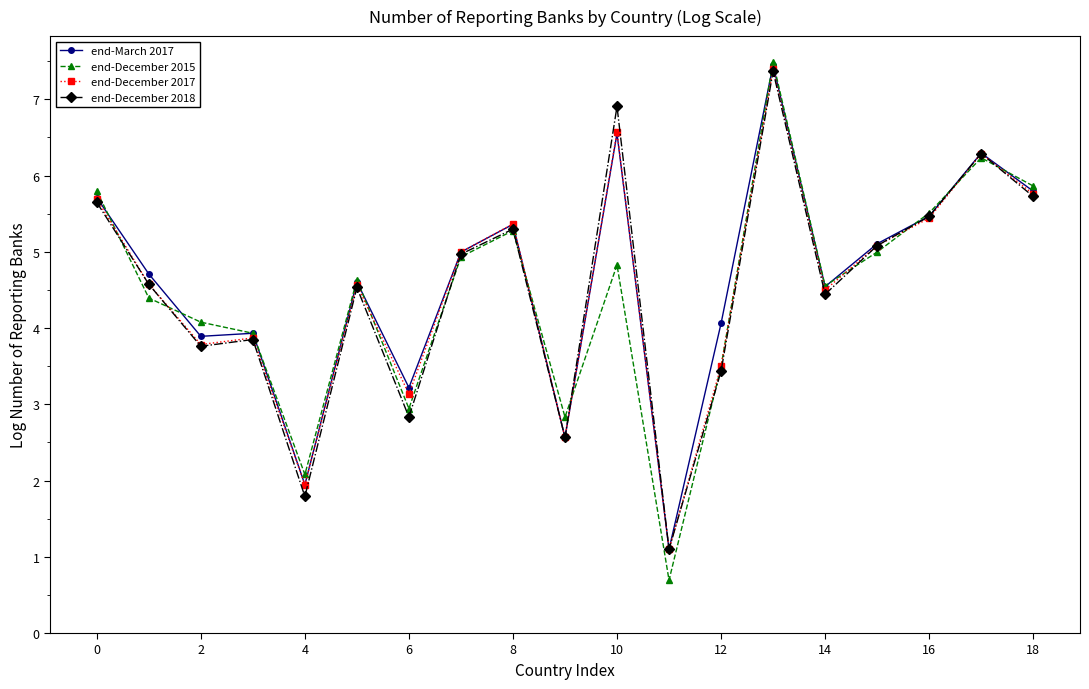

Count the number of data series in this chart.

4